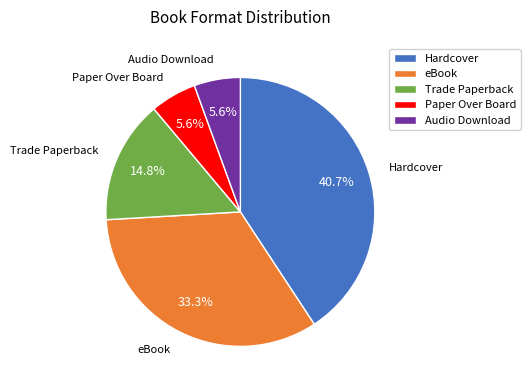

How much of the chart is everything except Hardcover?

59.3%